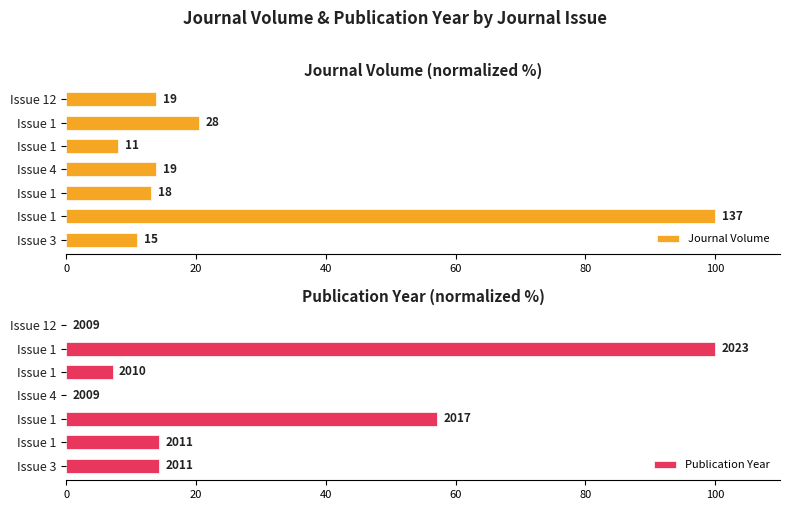

What is the average value of the Journal Volume series?

25.8